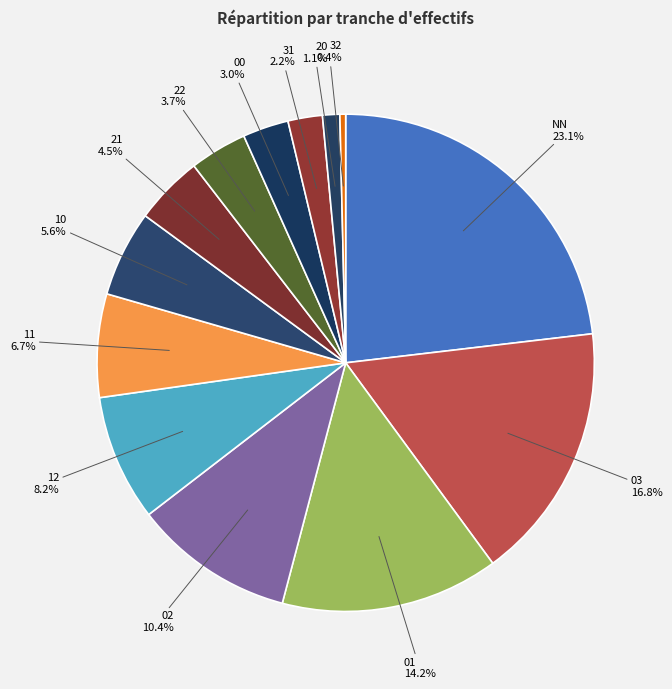

How many segments does this pie chart have?

13